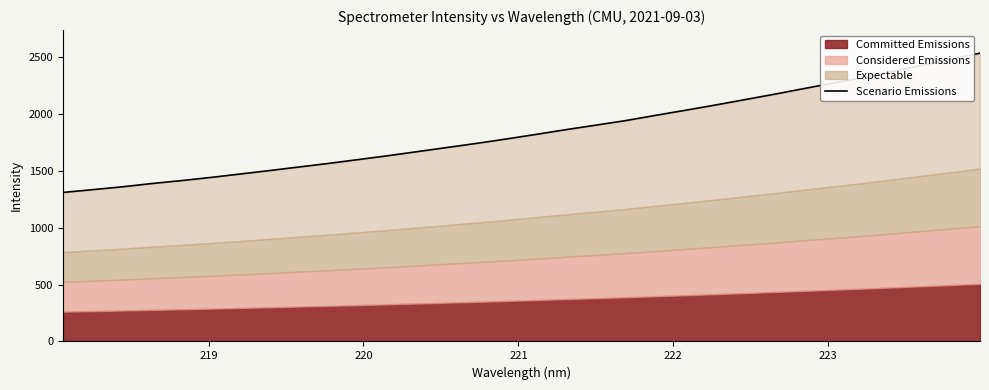

What is the difference between the maximum and minimum values?

1223.1